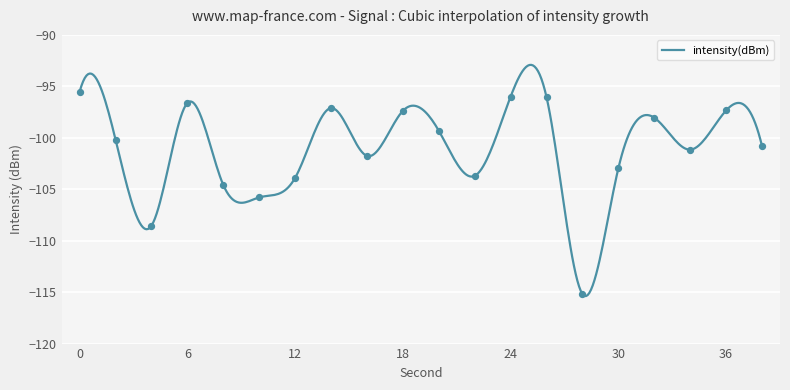

What is the maximum value shown in the chart?

-92.9